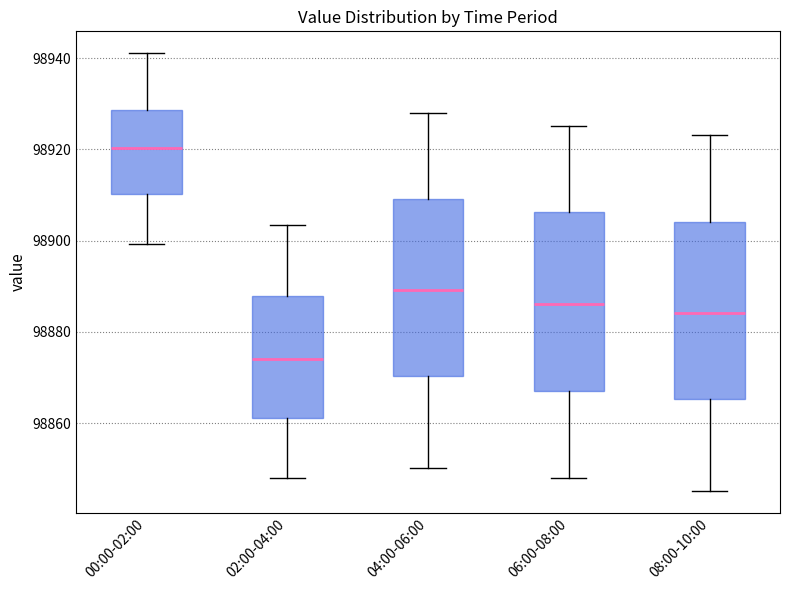

Which box's median line is the highest?

00:00-02:00